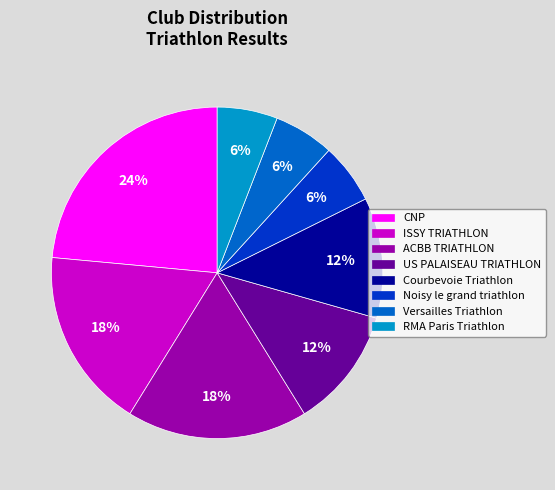

Which slice is the largest?

CNP